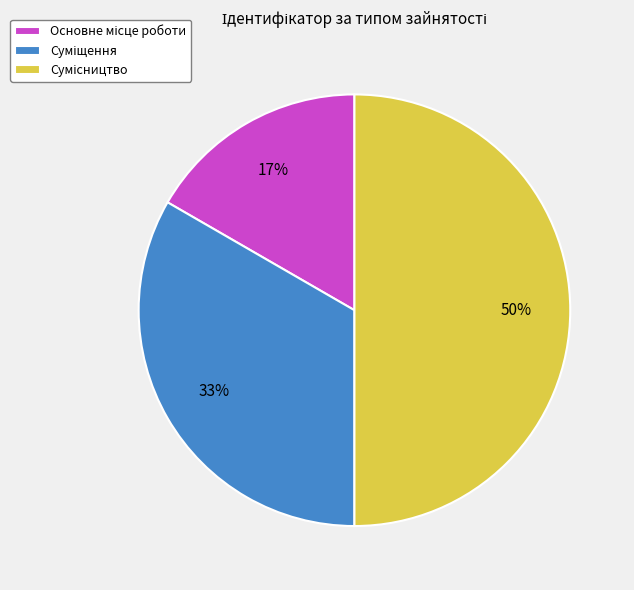

To the nearest percent, what is the difference between the largest and smallest slice percentages?

33%